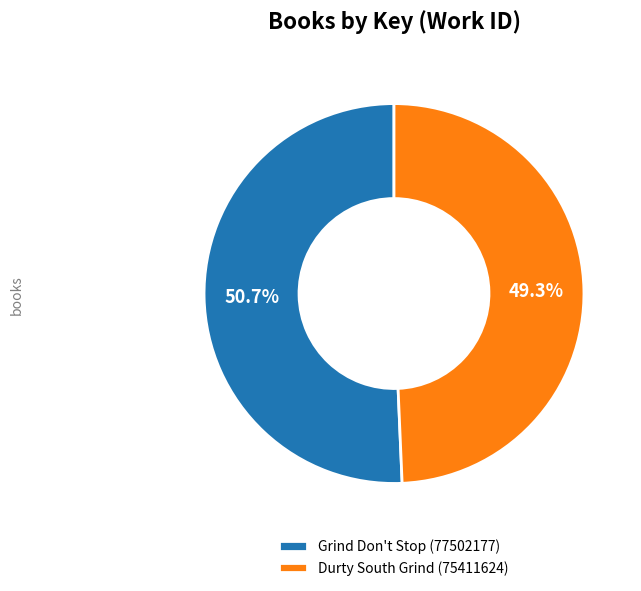

To the nearest percent, what is the average slice percentage?

50%